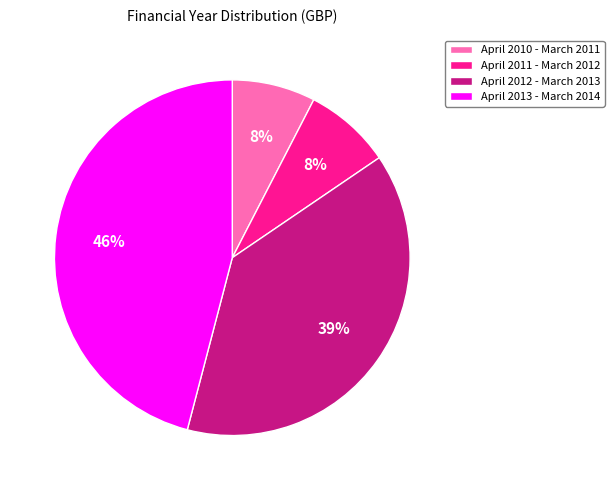

To the nearest percent, what portion does April 2010 - March 2011 represent?

8%